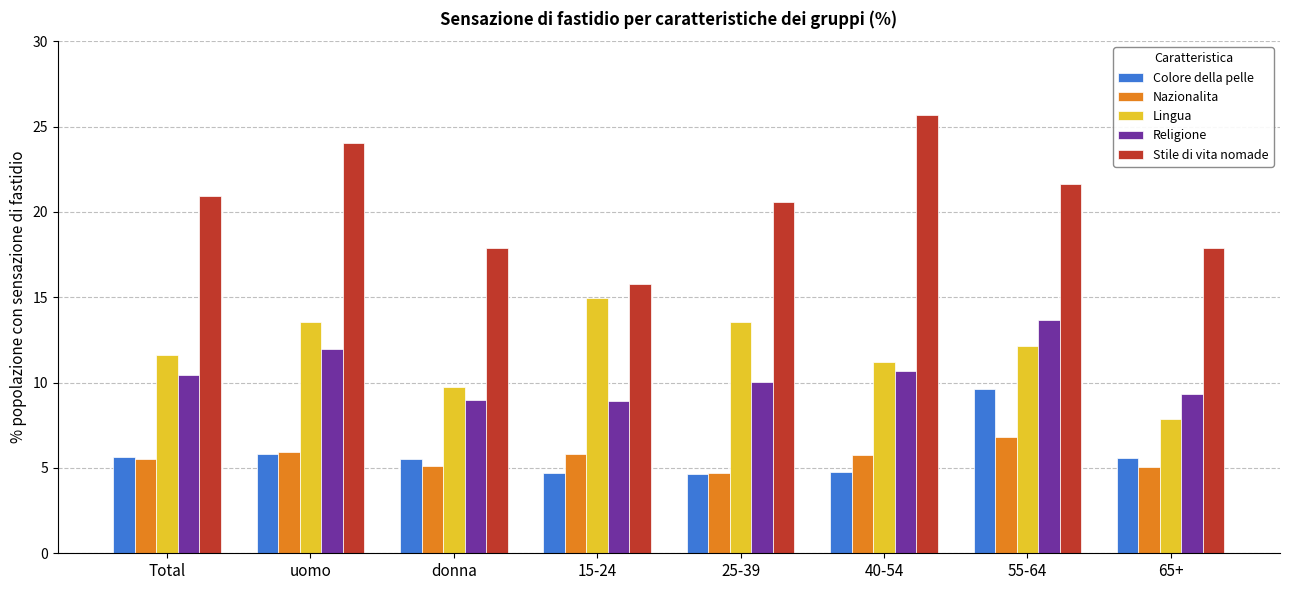

What is the average value of the Religione series?

10.5